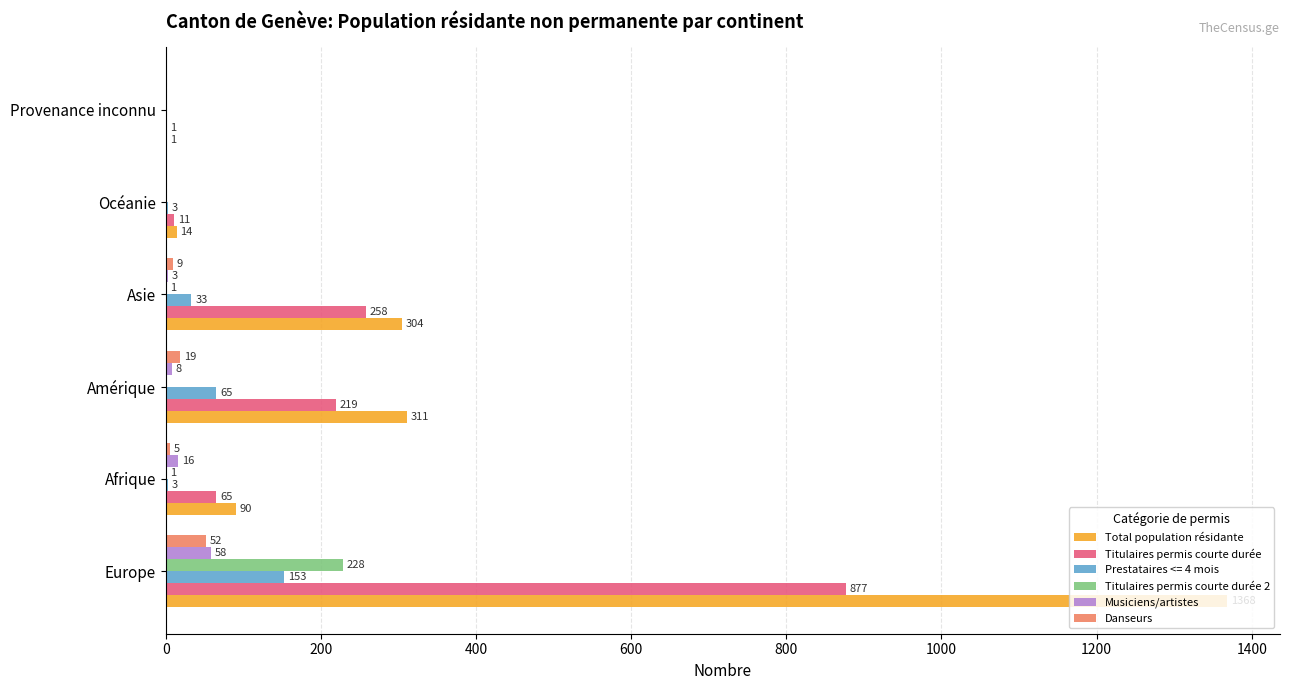

Which series has the largest range (max minus min)?

Total population résidante